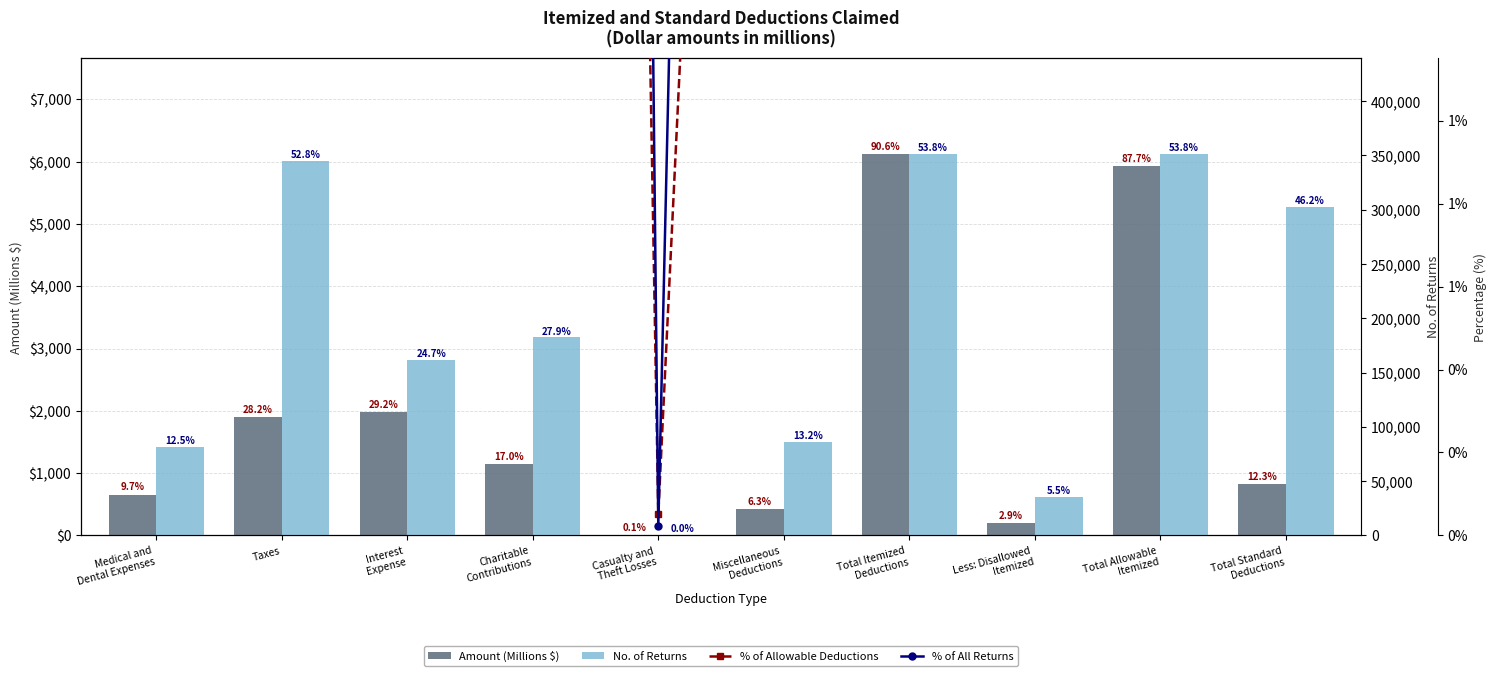

Count the number of data series in this chart.

4